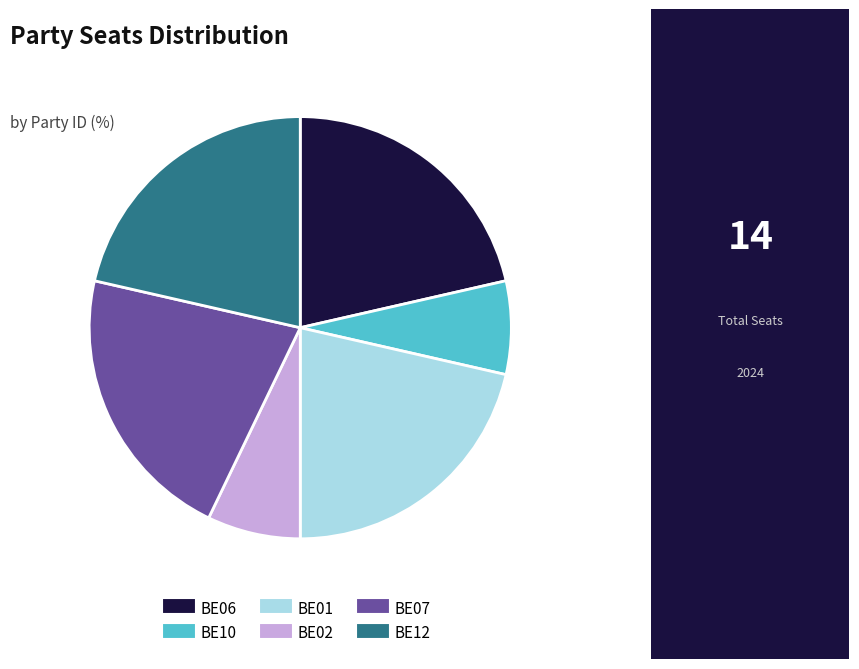

Do BE02 and BE07 together represent more than half of the pie?

No